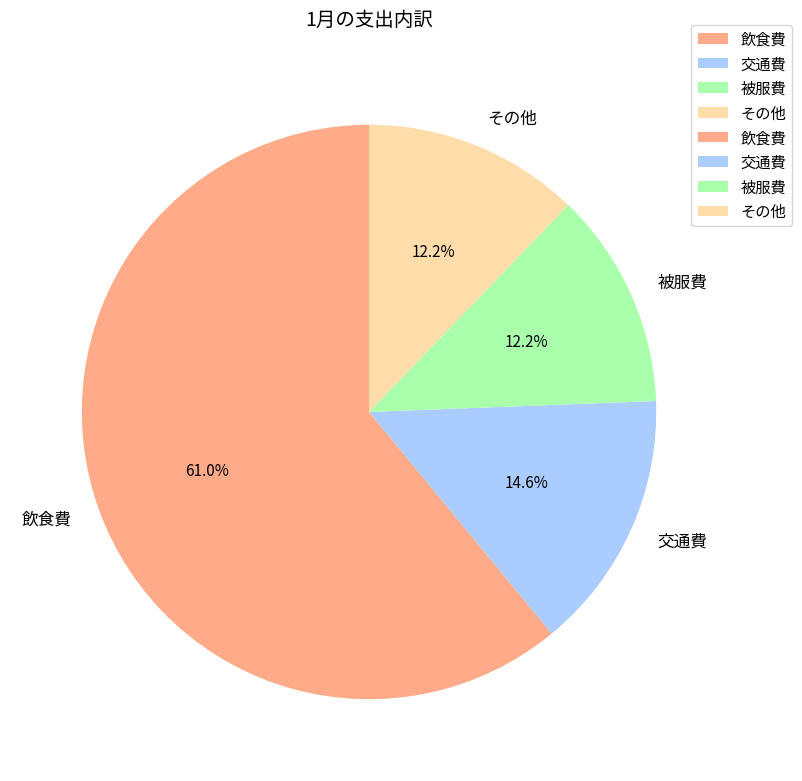

Which has a higher value, 交通費 or 被服費?

交通費